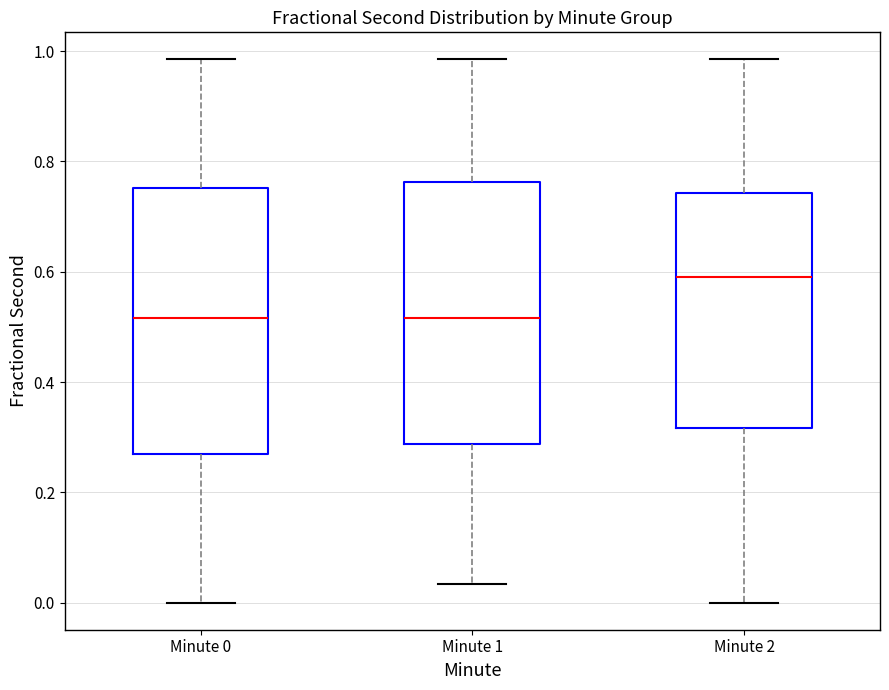

Which box has the highest median line?

Minute 2